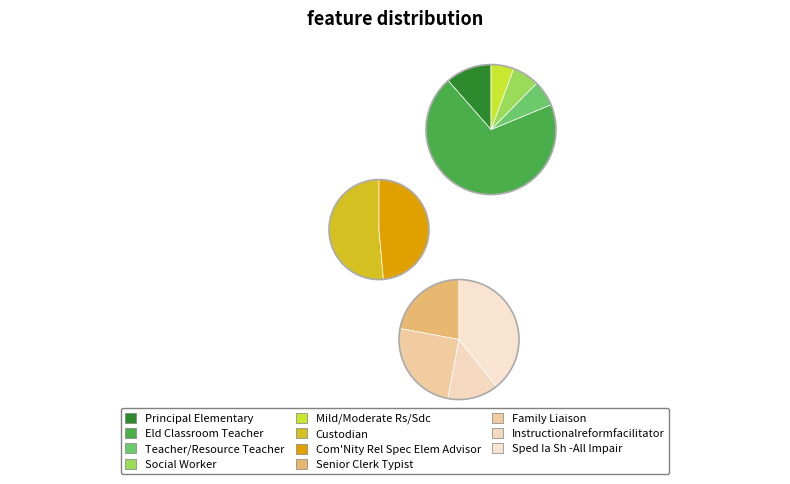

How many segments does this pie chart have?

11